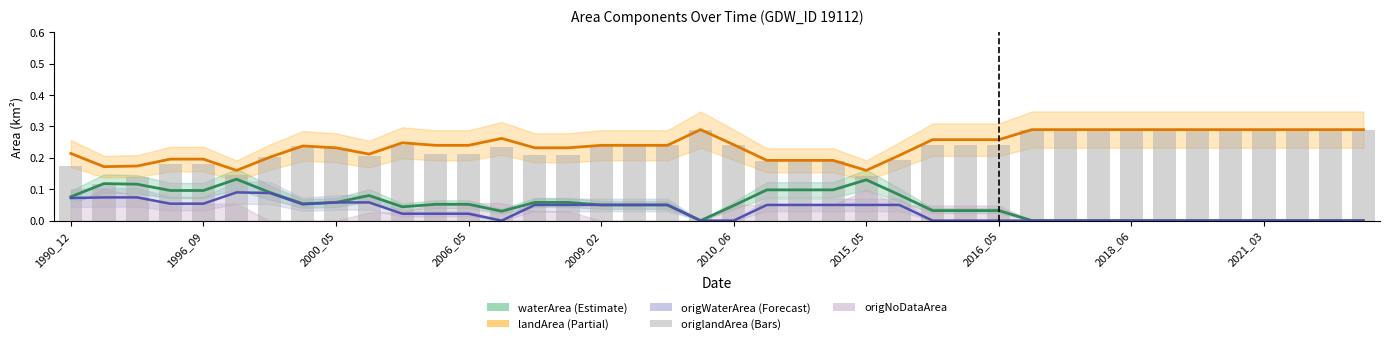

Count the number of categories in the chart.

40